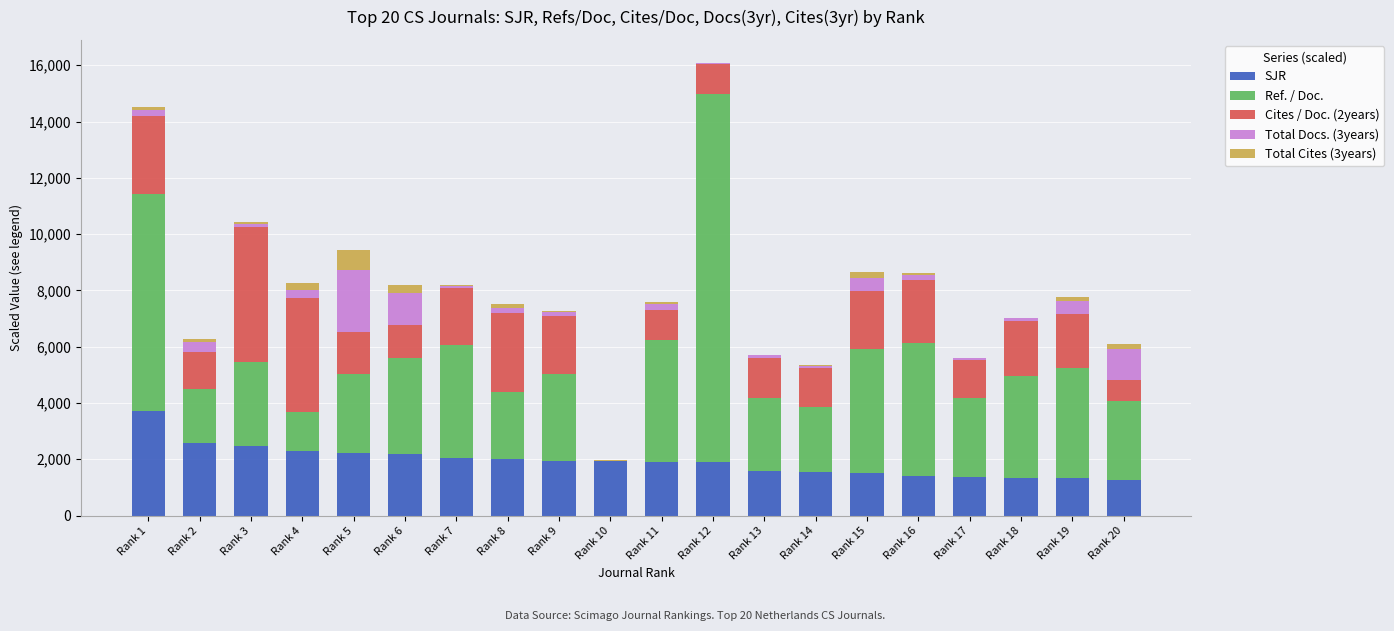

Which category has the highest value in the SJR series?

Rank 1